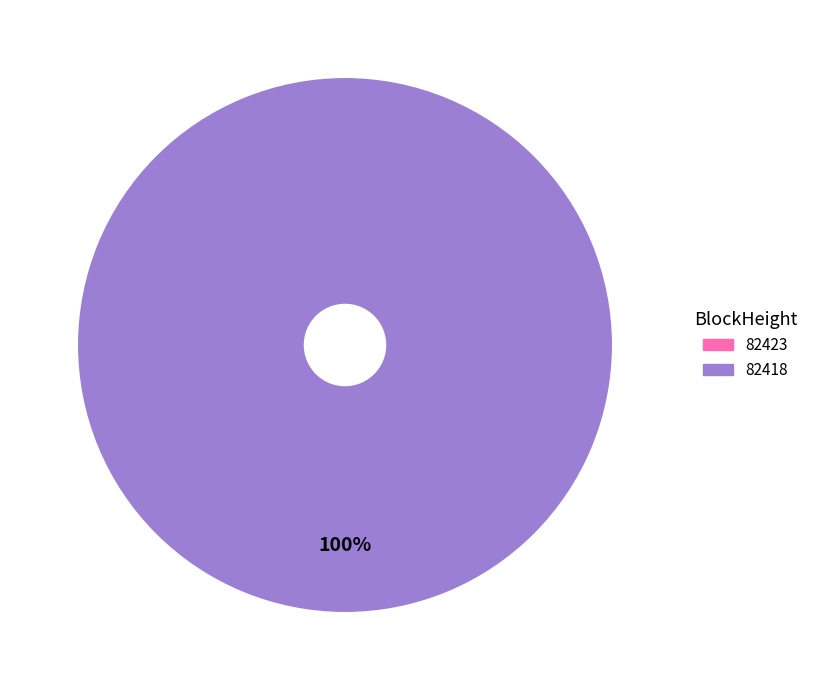

How many segments does this pie chart have?

2